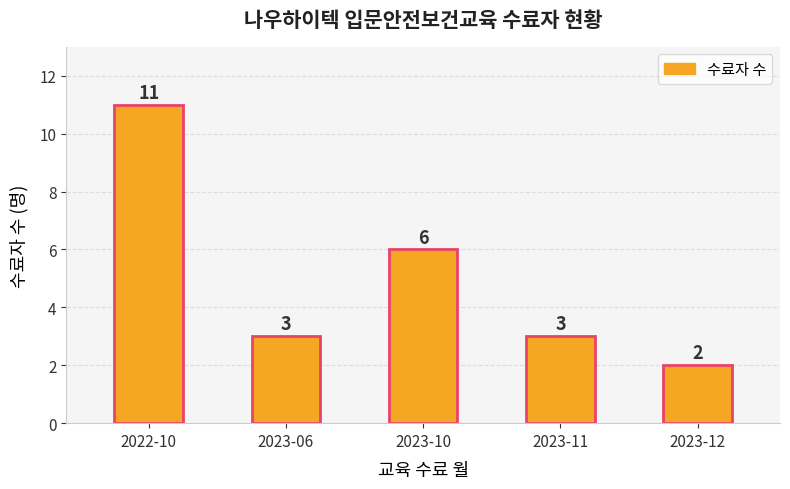

At which label is the value closest to 6?

2023-10